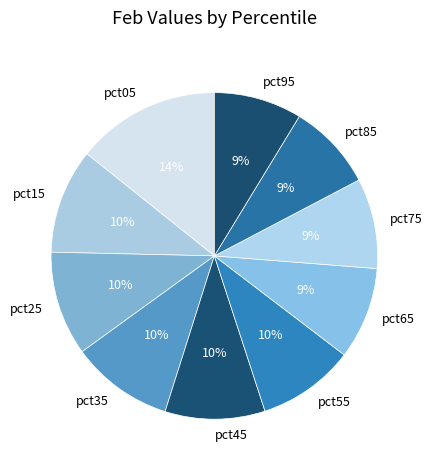

Does pct95 represent more than half of the total?

No